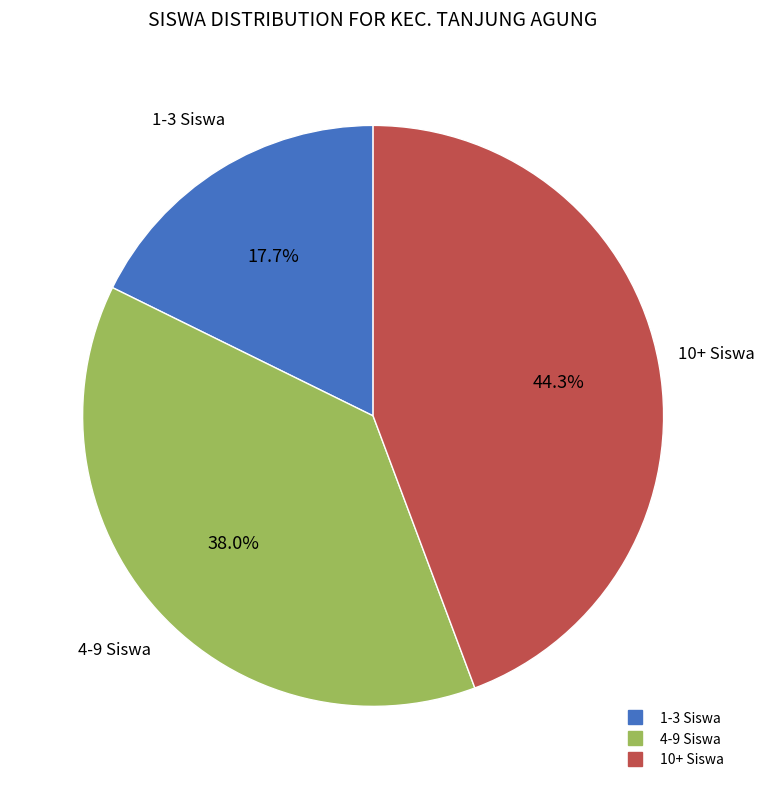

Is there any slice that represents more than half of the pie?

No